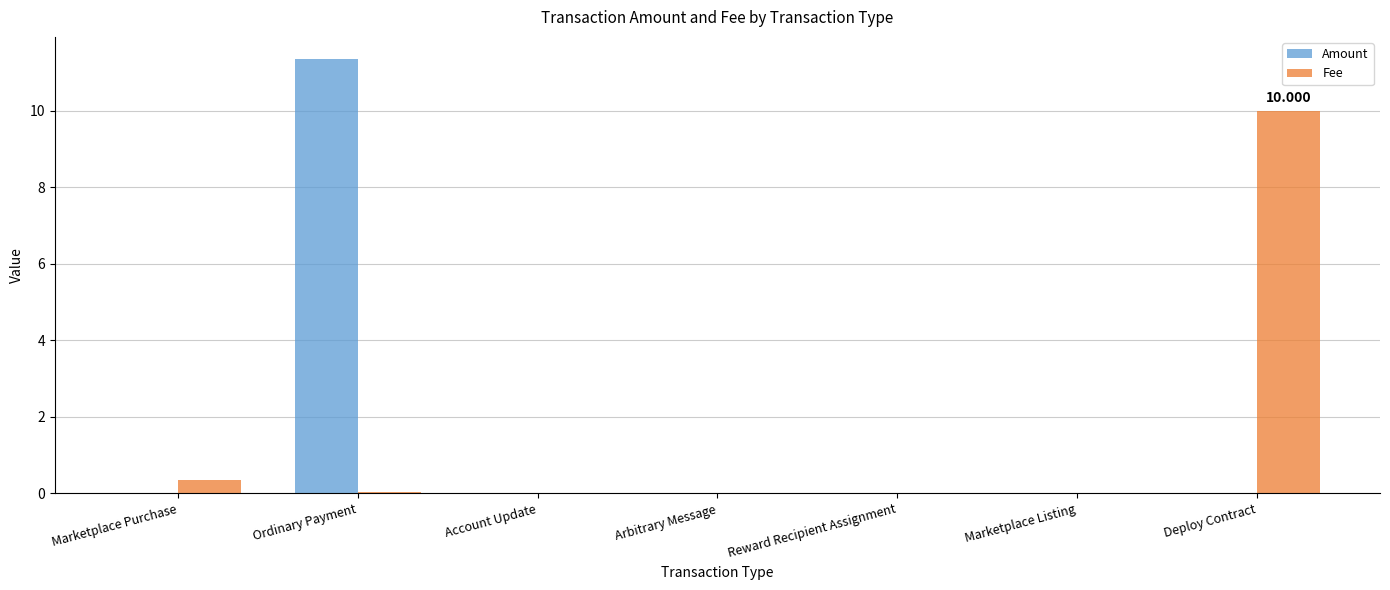

At which label does Fee reach its peak?

Deploy Contract